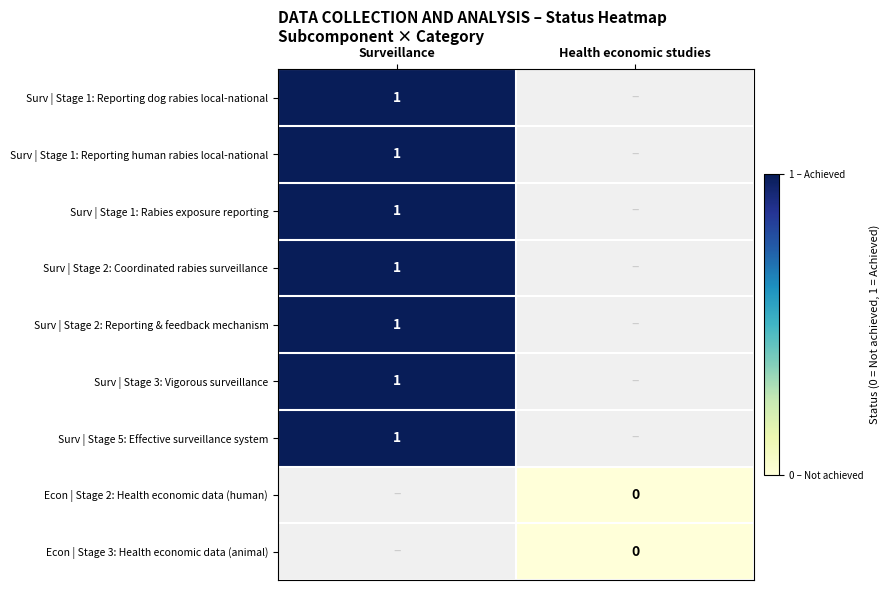

The value of Surv | Stage 2: Coordinated rabies surveillance at Surveillance is 1. True or false?

True